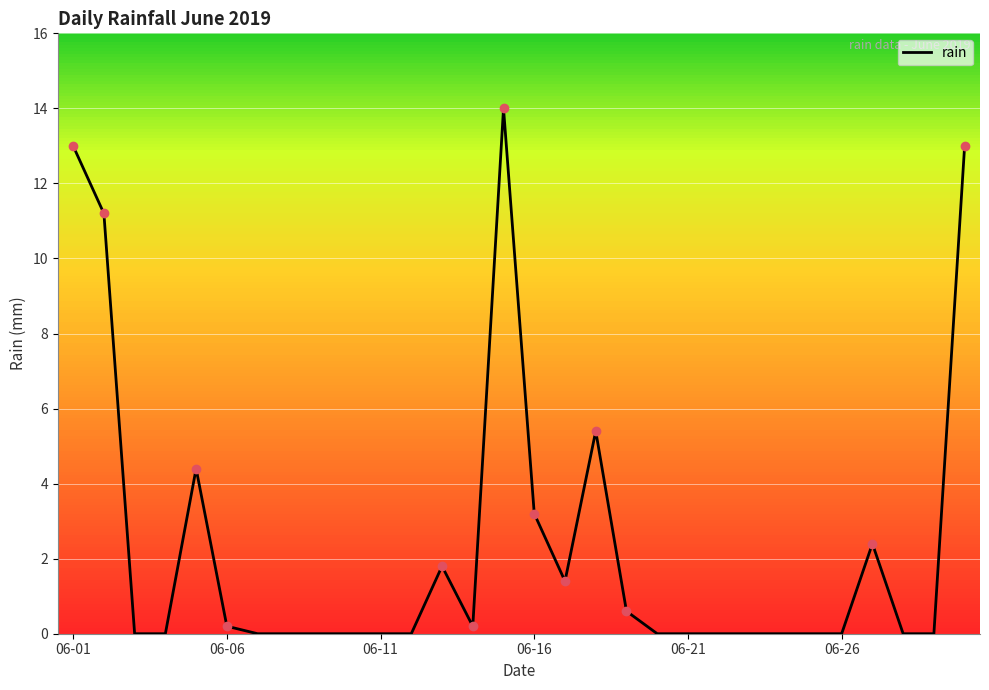

What is the difference between the maximum and minimum values?

14.0